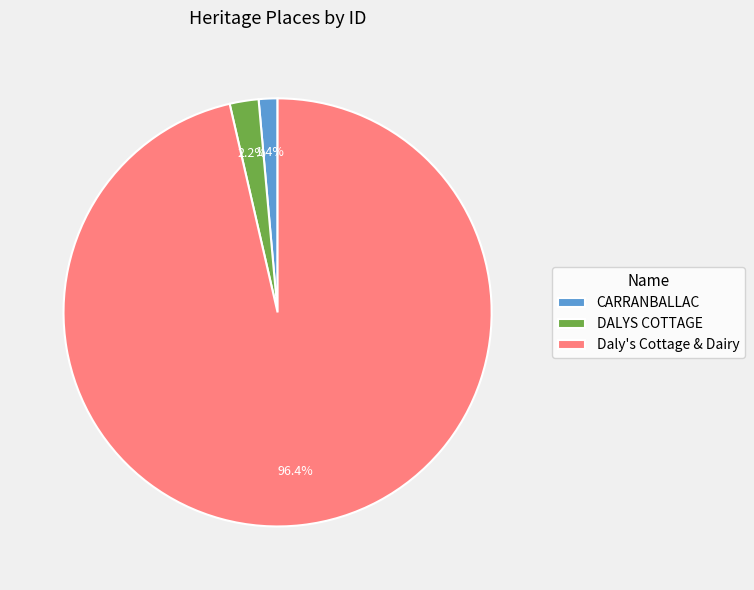

How many segments does this pie chart have?

3